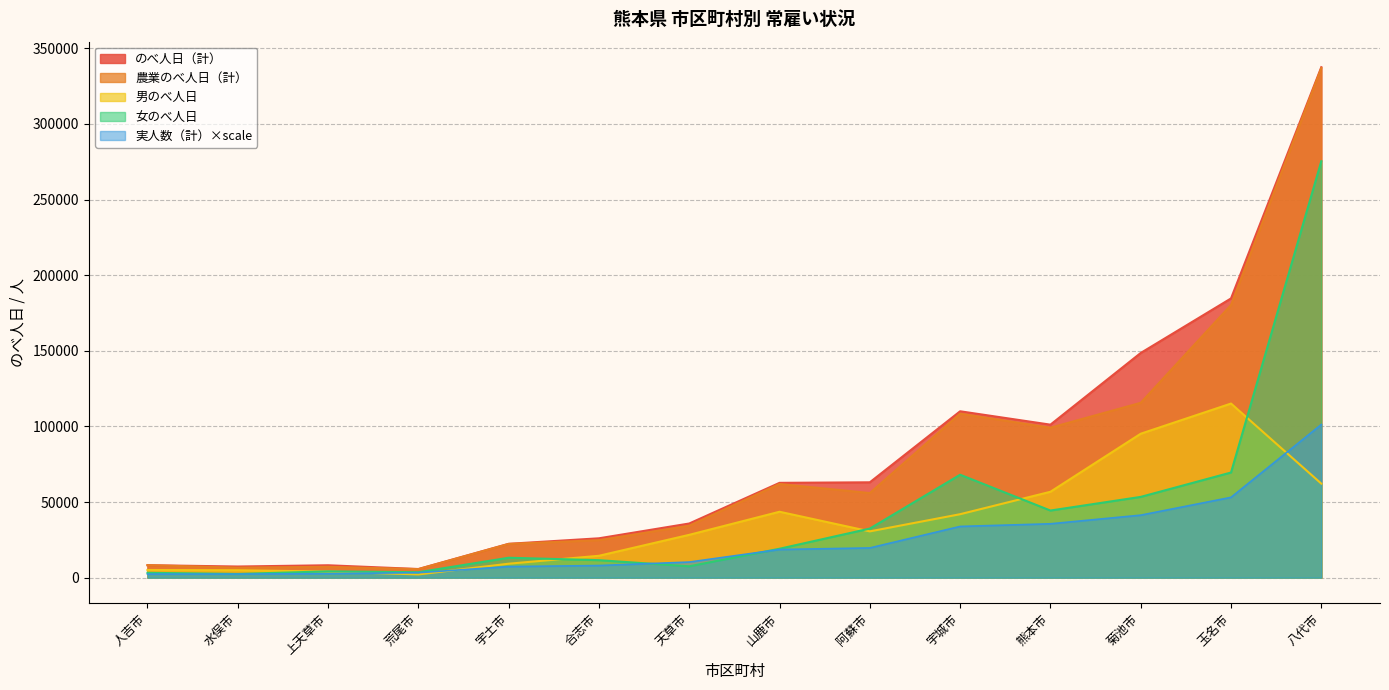

What is the sum of the 女のべ人日 values at 八代市 and 阿蘇市?

307752.0